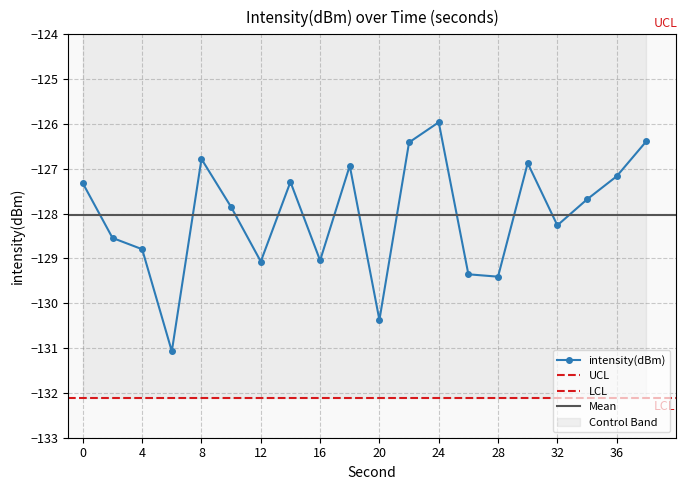

List the labels in order of value, smallest first.

6, 20, 28, 26, 12, 16, 4, 2, 32, 10, 34, 0, 14, 36, 18, 30, 8, 22, 38, 24